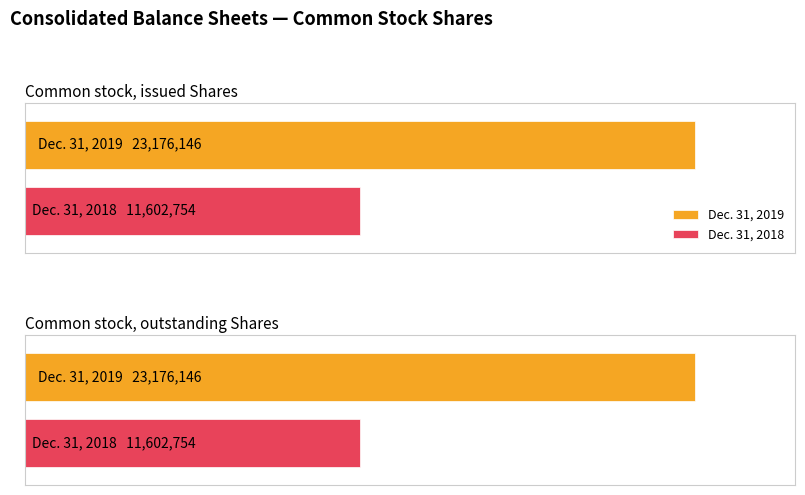

How many groups of bars are there?

2